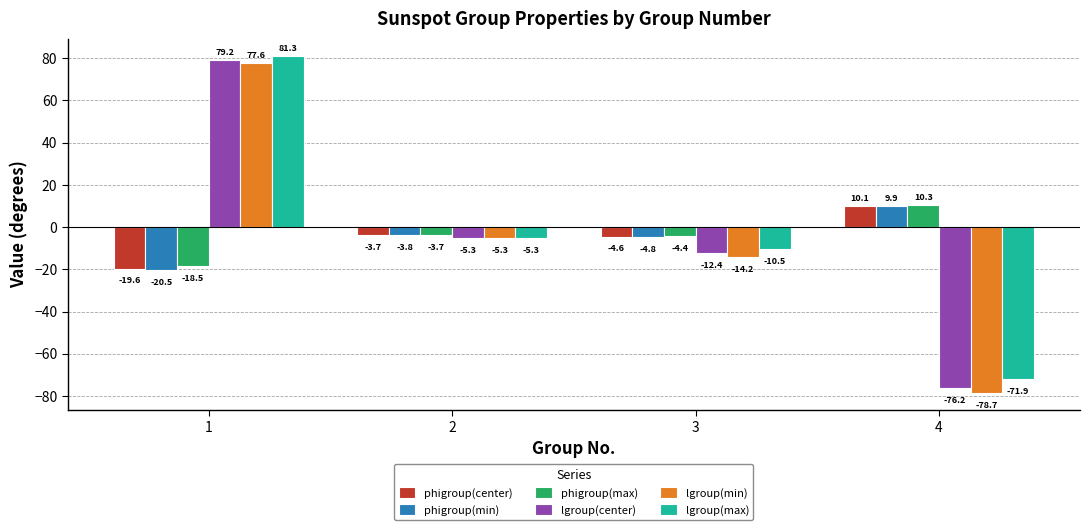

What is the lowest value of the lgroup(center) series?

-76.2